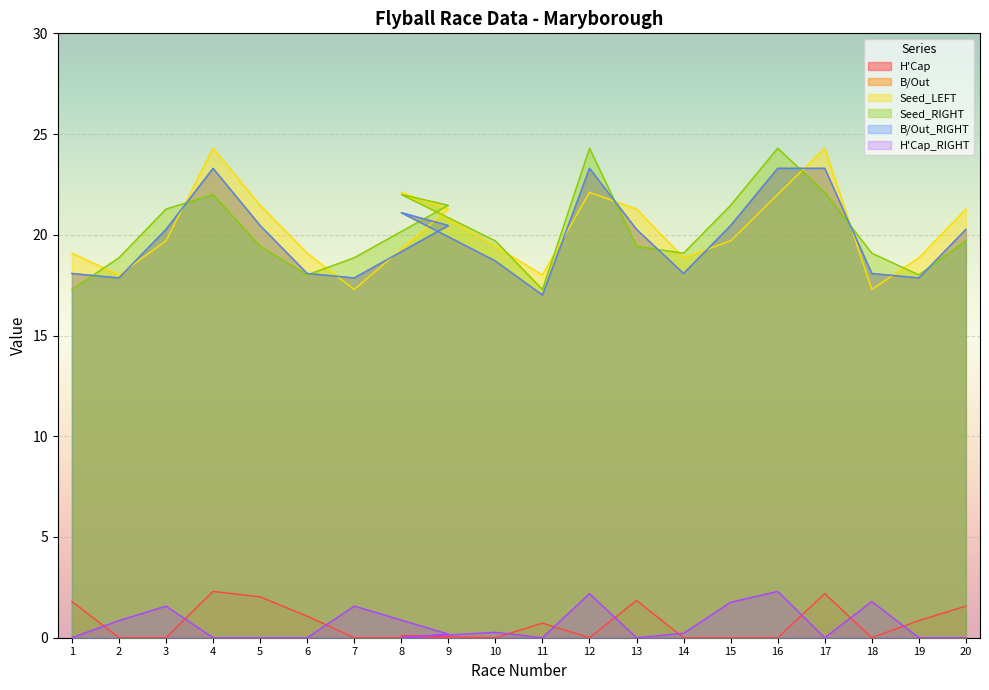

Read the H'Cap_RIGHT value at 7.

1.6